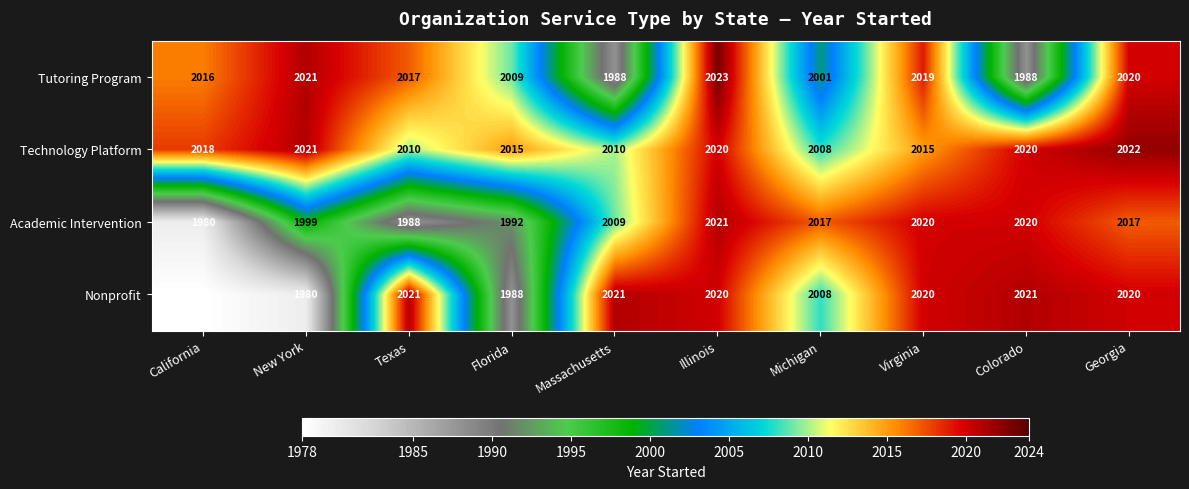

At which label does Academic Intervention reach its minimum?

California